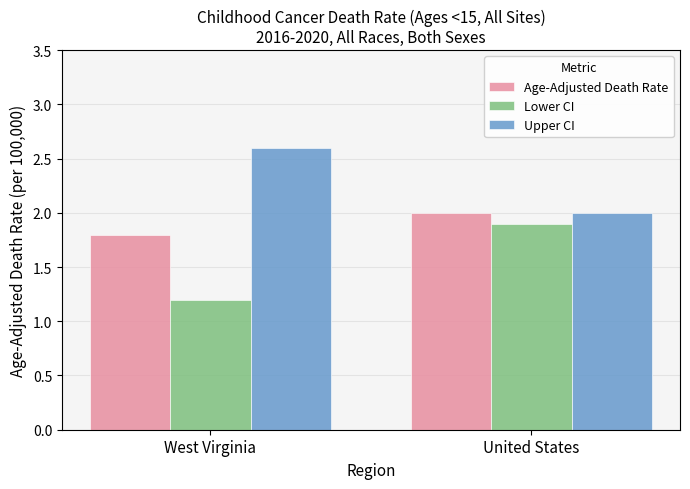

What value does the Upper CI series have at United States?

2.0